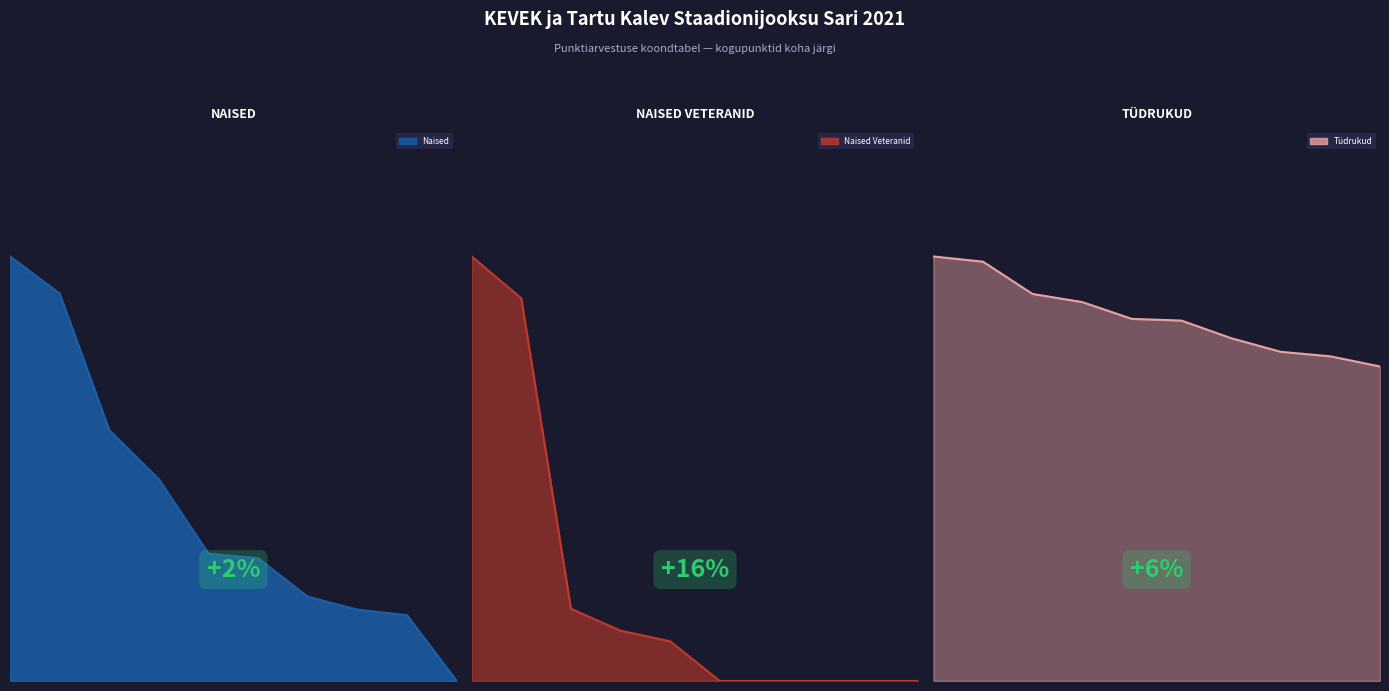

What value does the Naised Veteranid series have at 5?

542